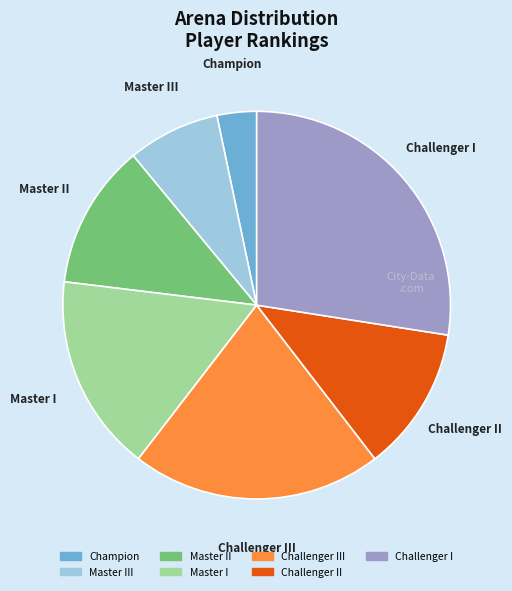

Does any single category account for the majority?

No